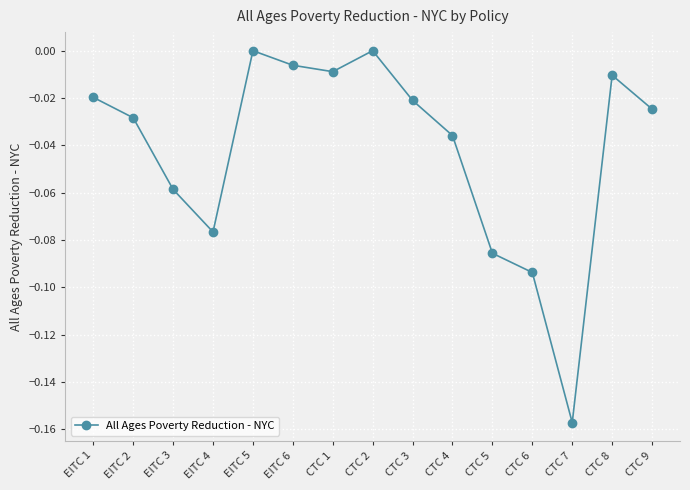

What is the label of the 3rd point from the right?

CTC 7